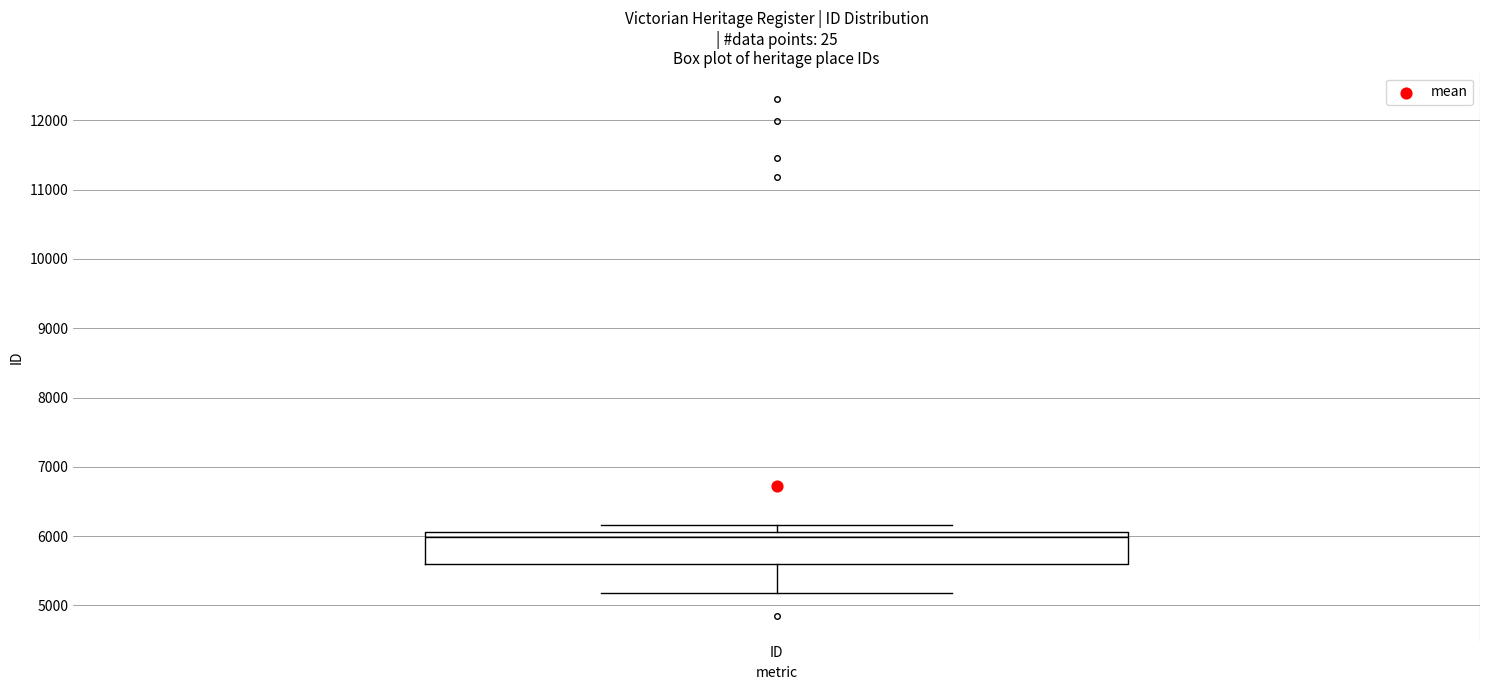

Where does the median line of the box for ID sit on the y-axis? The values are not printed on the chart, so give them approximately, as read against the axis.

6000